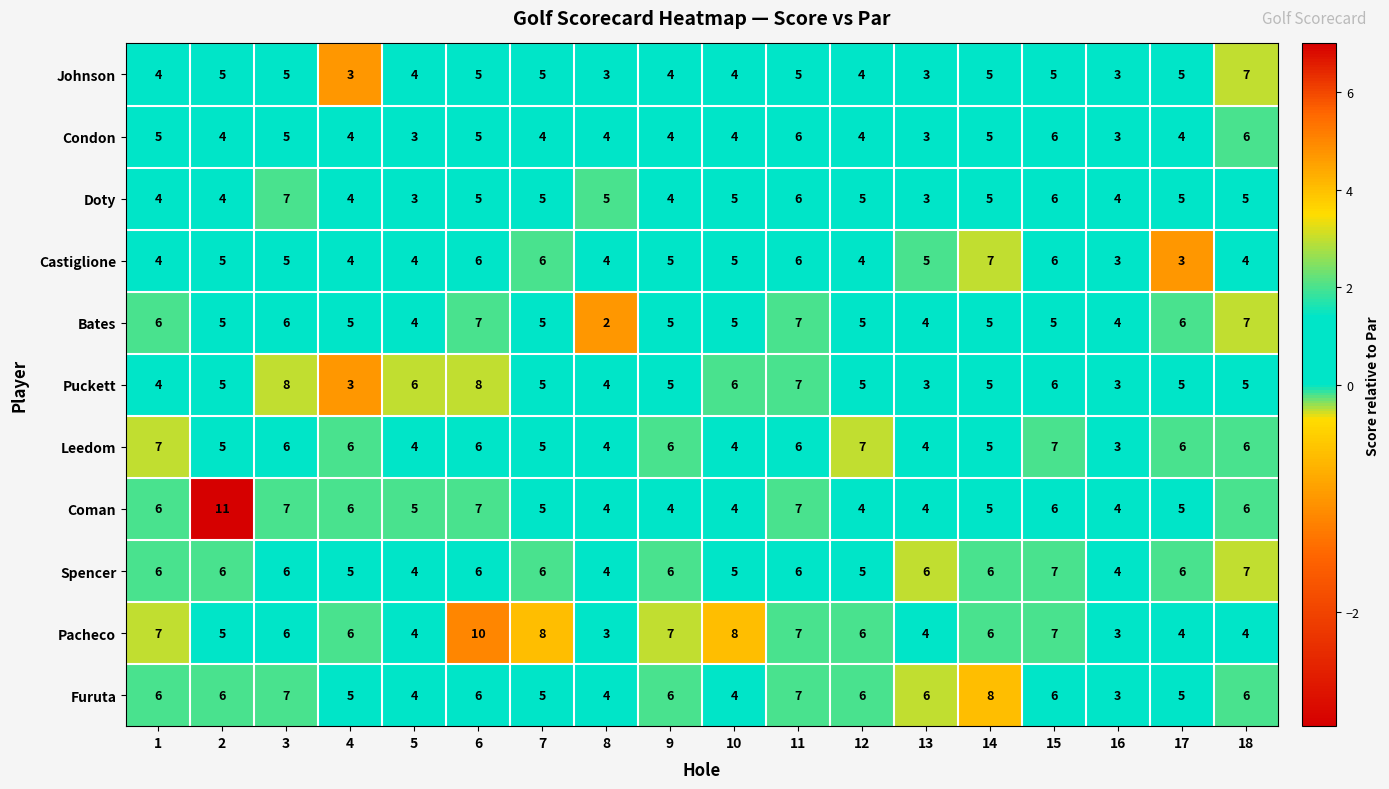

What is the greatest value displayed?

11